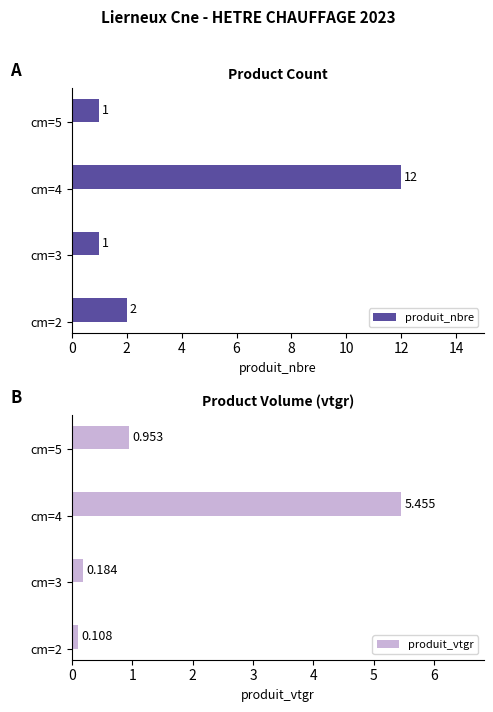

Rank the series by their average value, from lowest to highest.

produit_vtgr, produit_nbre